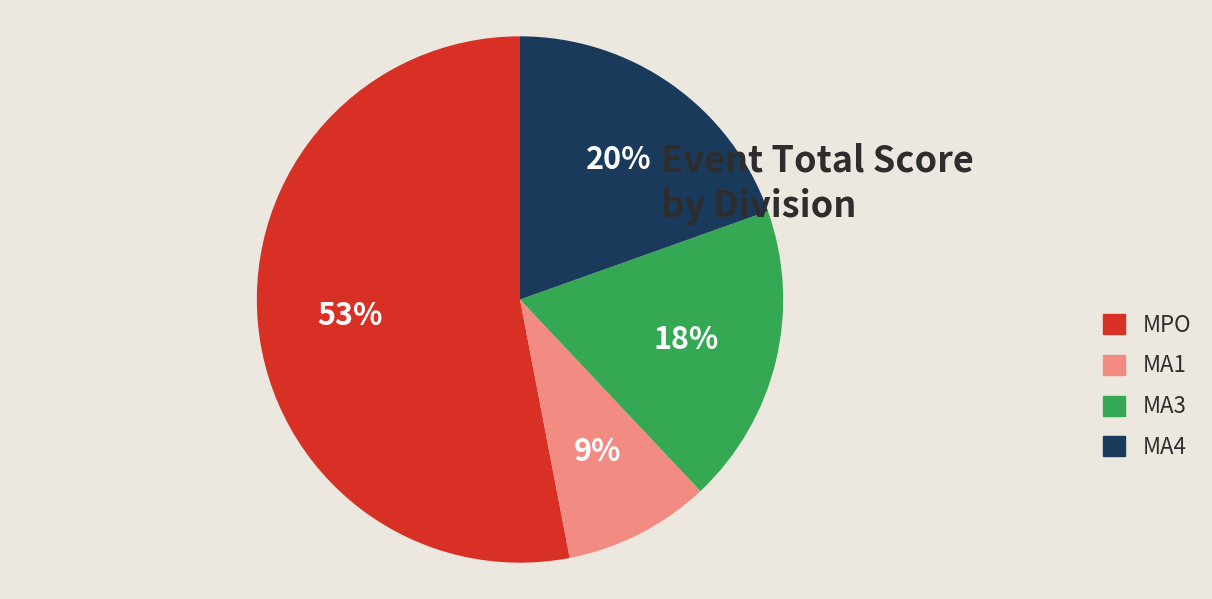

To the nearest percent, what is the difference between the largest and smallest slice percentages?

44%